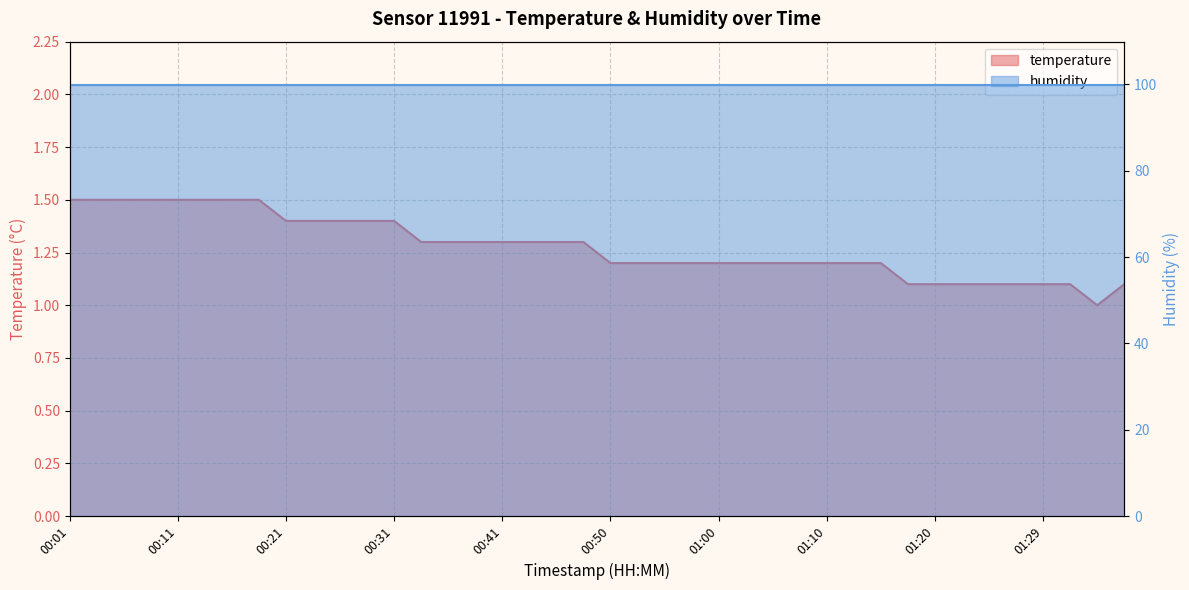

How many values are between 1 and 2?

40